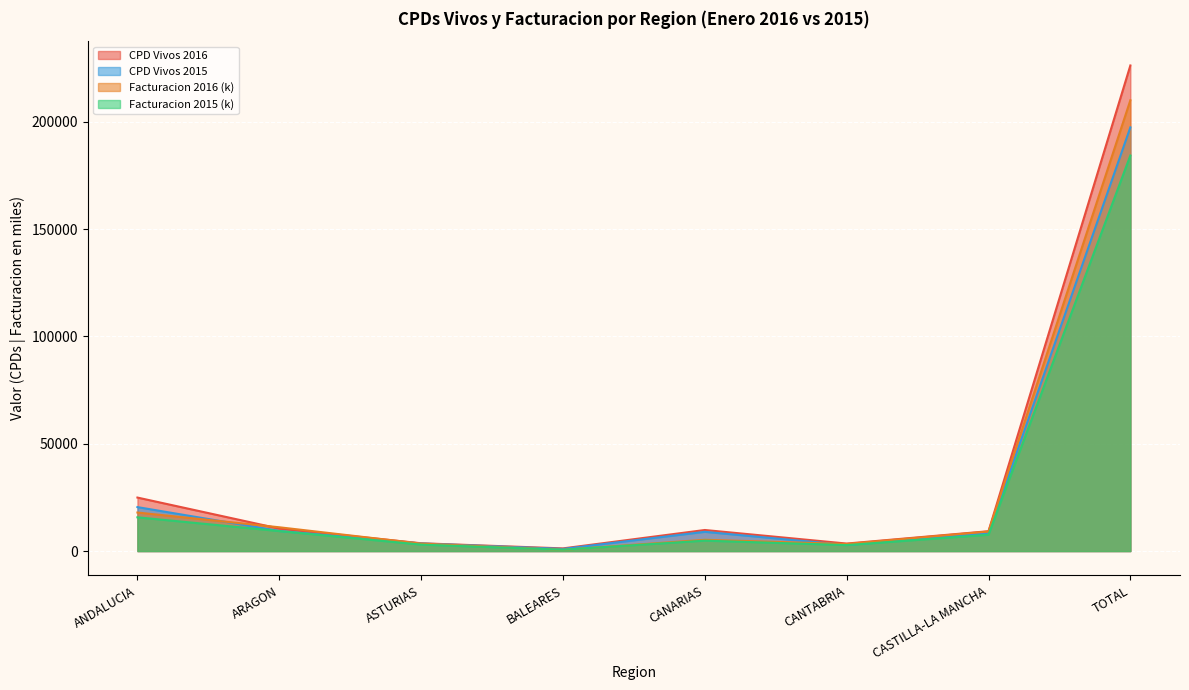

True or false: CPD Vivos 2016 has a value of 24931.0 at ANDALUCIA.

True